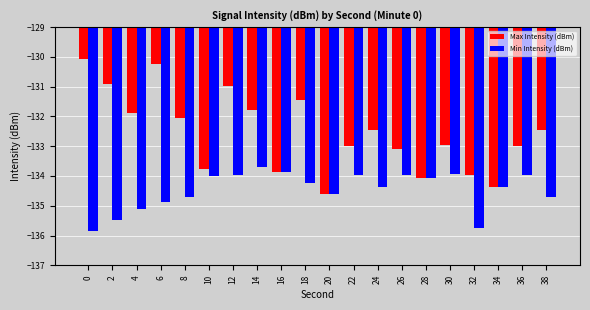

True or false: Min Intensity (dBm) has a value of -224.9 at 4.

False